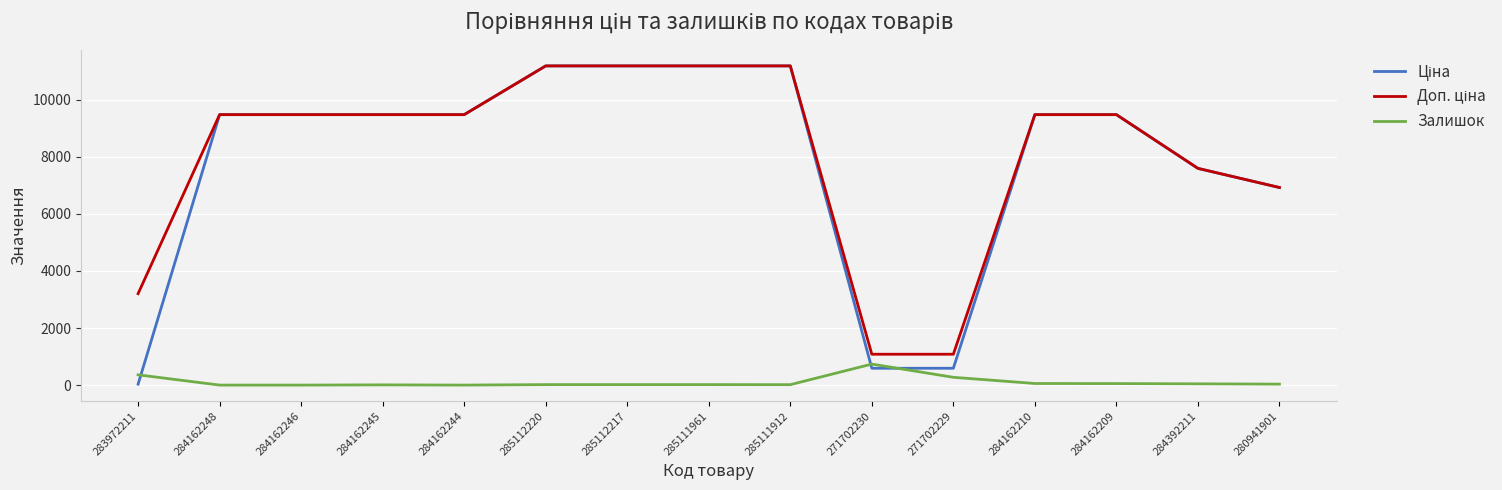

How many lines are shown in the chart?

3